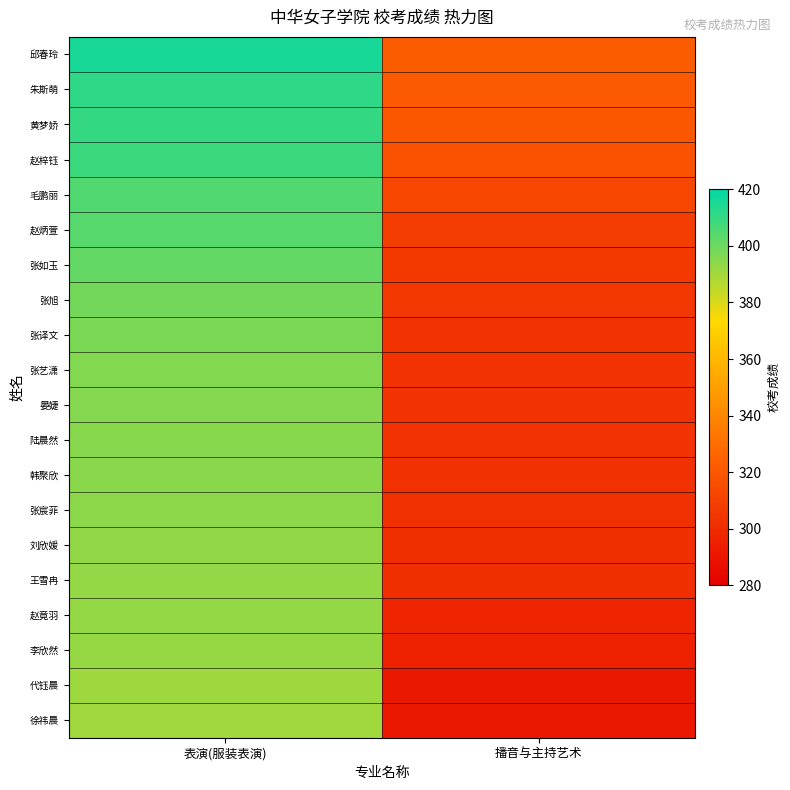

Reading right to left, what are all the values shown in this chart?

邱春玲: 播音与主持艺术=322.2	表演(服装表演)=415.5
朱斯萌: 播音与主持艺术=321.5	表演(服装表演)=411.0
黄梦娇: 播音与主持艺术=319.6	表演(服装表演)=410.1
赵梓钰: 播音与主持艺术=317.6	表演(服装表演)=409.0
毛鹏丽: 播音与主持艺术=312.5	表演(服装表演)=404.7
赵炳萱: 播音与主持艺术=308.1	表演(服装表演)=403.9
张如玉: 播音与主持艺术=305.8	表演(服装表演)=401.6
张旭: 播音与主持艺术=305.3	表演(服装表演)=398.7
张译文: 播音与主持艺术=303.2	表演(服装表演)=397.5
张艺潇: 播音与主持艺术=303.1	表演(服装表演)=396.0
晏婕: 播音与主持艺术=303.0	表演(服装表演)=395.6
陆晨然: 播音与主持艺术=303.0	表演(服装表演)=394.9
韩聚欣: 播音与主持艺术=302.6	表演(服装表演)=394.8
张宸菲: 播音与主持艺术=302.3	表演(服装表演)=394.1
刘欣媛: 播音与主持艺术=301.3	表演(服装表演)=393.0
王雪冉: 播音与主持艺术=301.1	表演(服装表演)=392.8
赵竟羽: 播音与主持艺术=297.3	表演(服装表演)=392.7
李欣然: 播音与主持艺术=295.5	表演(服装表演)=392.4
代钰晨: 播音与主持艺术=291.4	表演(服装表演)=391.1
徐祎晨: 播音与主持艺术=290.9	表演(服装表演)=390.5